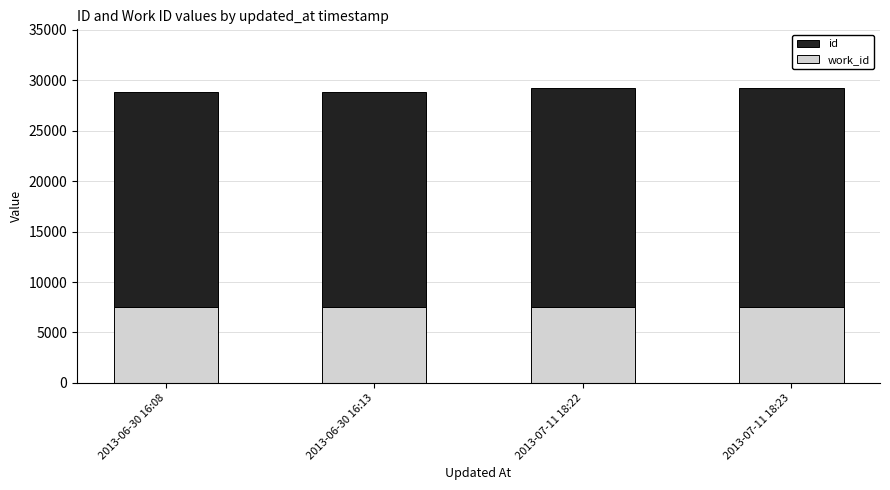

What is the total value across all series at 2013-06-30 16:08?

28814